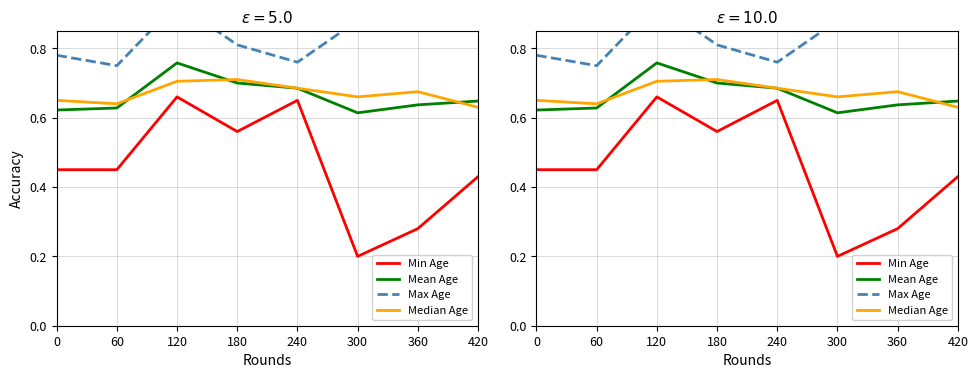

What is the highest value of the Max Age series?

0.9